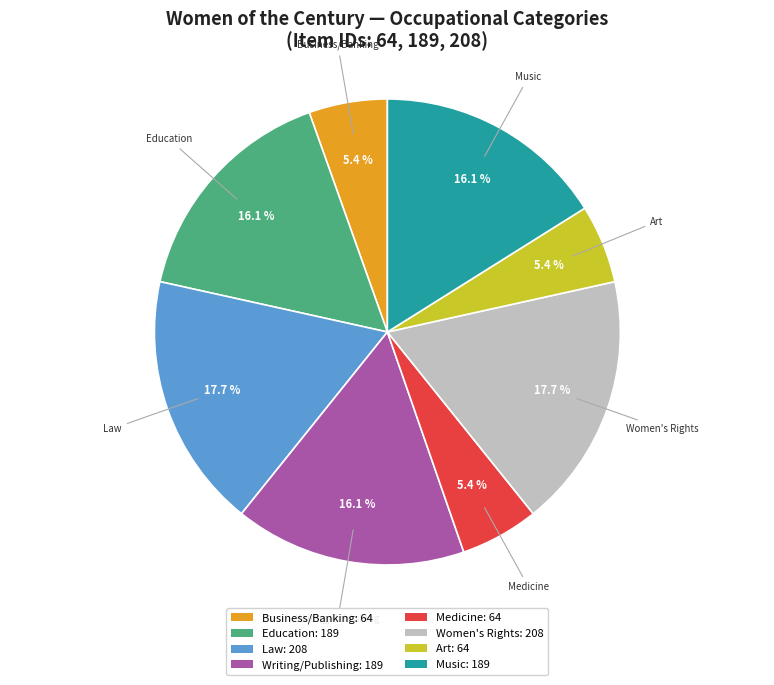

What is the ratio of the value at Medicine to the value at Women's Rights?

0.3